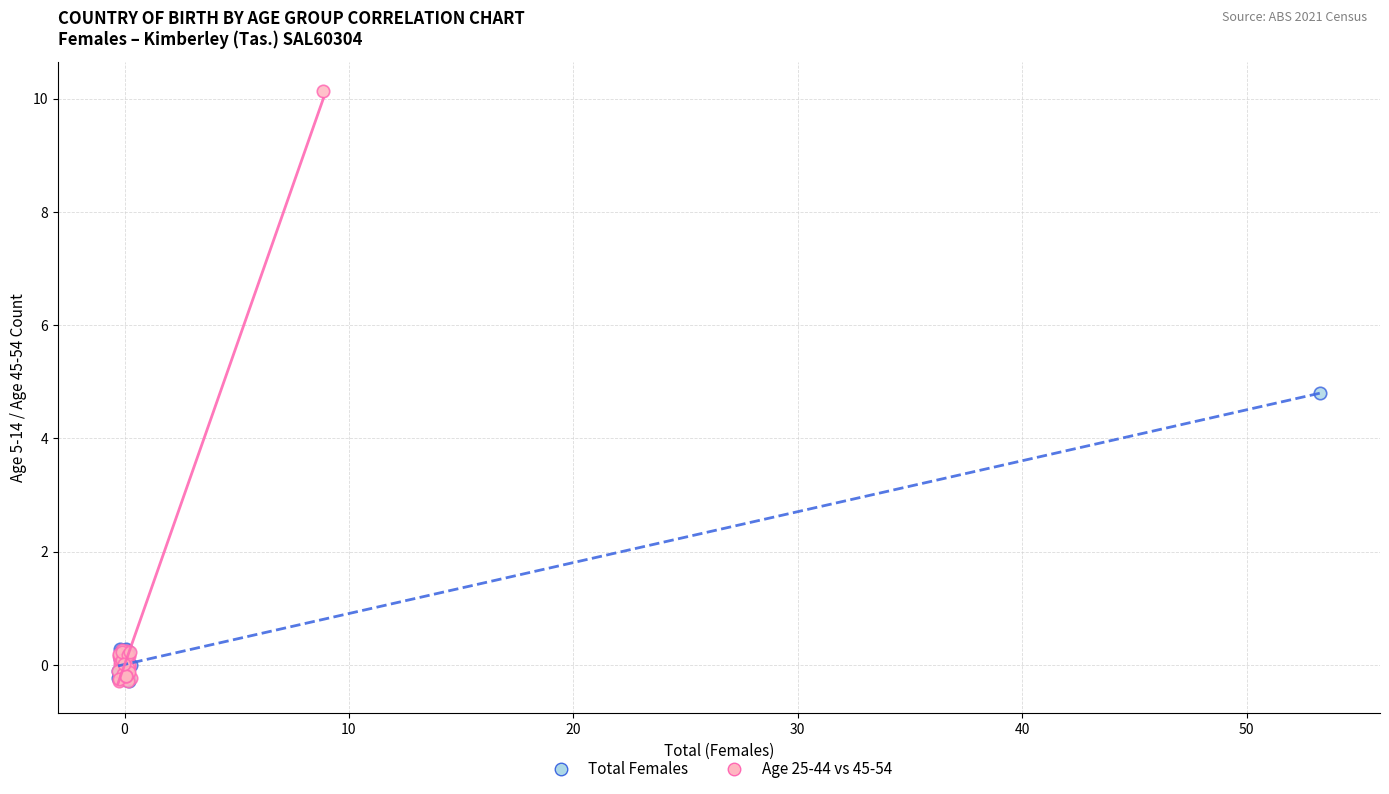

Which series has the widest spread of Y values?

Age 25-44 vs 45-54